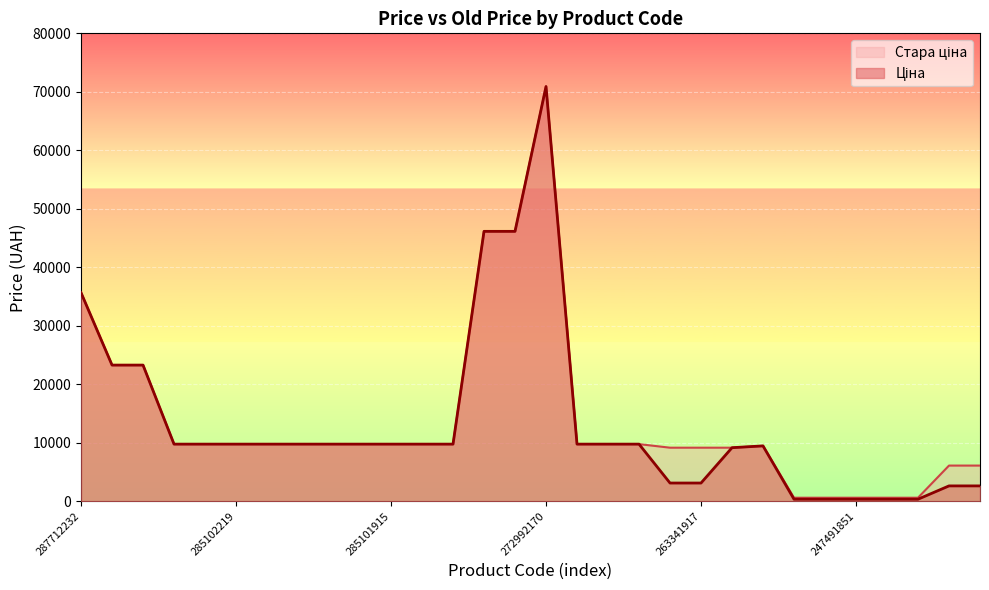

The Ціна series shows 2979.0 at 285101915. True or false?

False